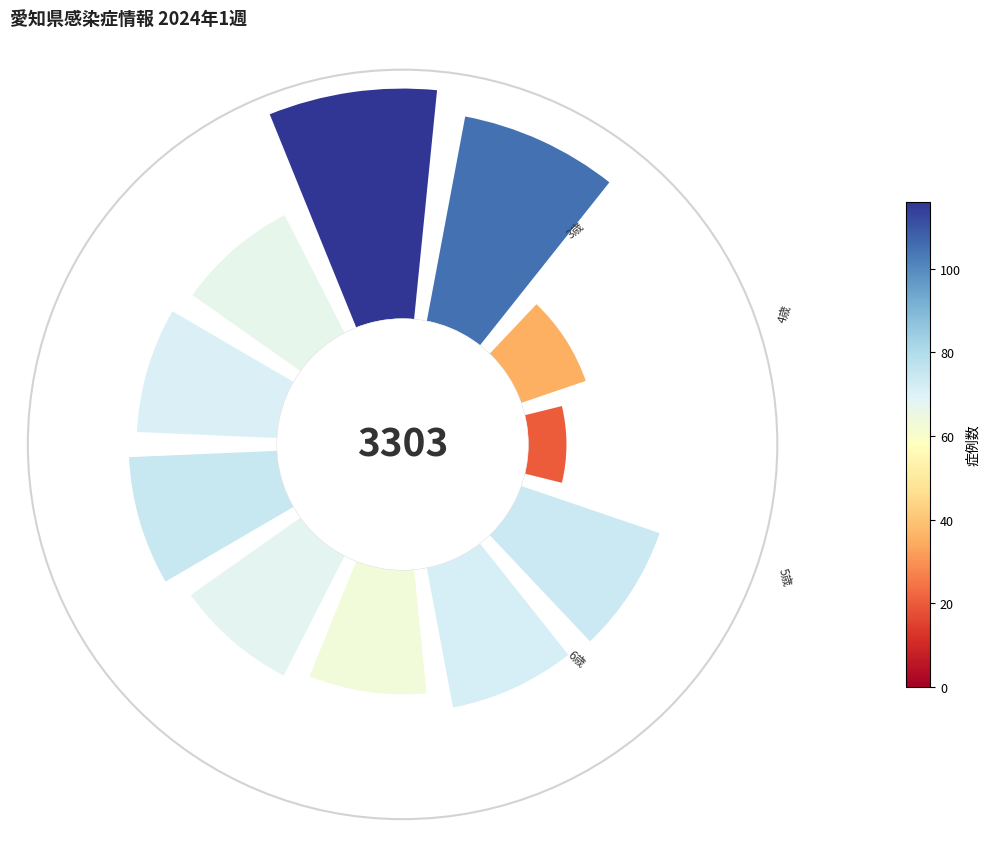

Is it true that 8 is 1% of the pie?

False